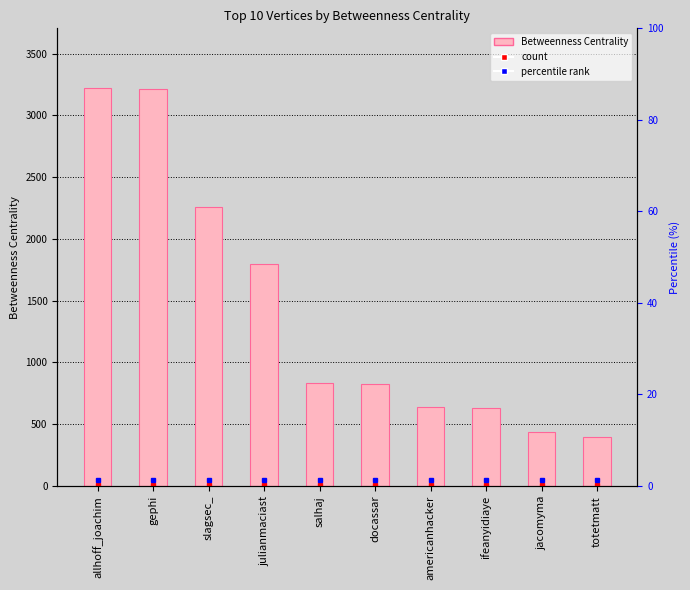

What is the greatest value displayed?

3221.0